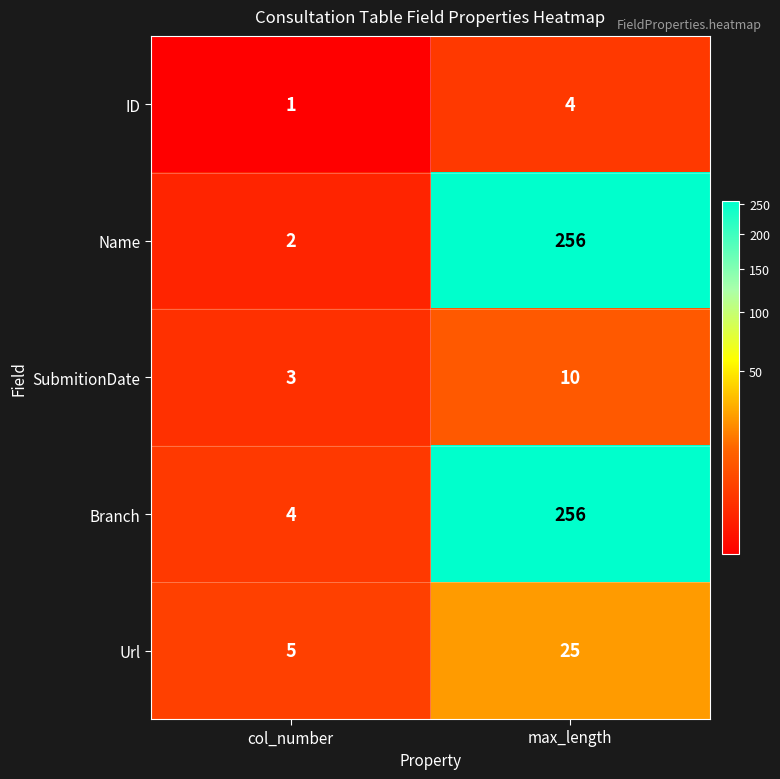

What is the average value of the Url series?

15